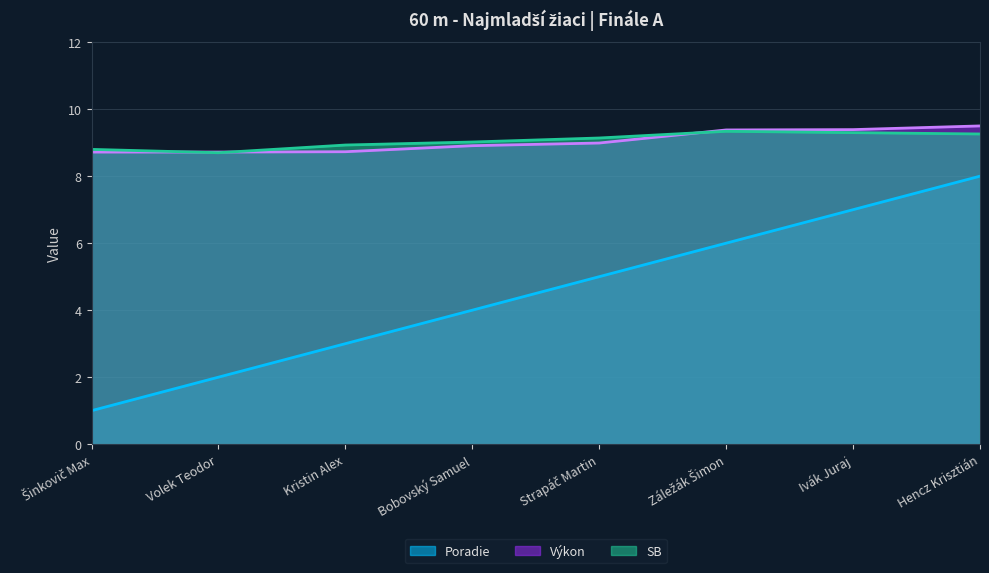

Rank the categories by Výkon value from lowest to highest.

Šinkovič Max, Volek Teodor, Kristin Alex, Bobovský Samuel, Strapáč Martin, Záležák Šimon, Ivák Juraj, Hencz Krisztián